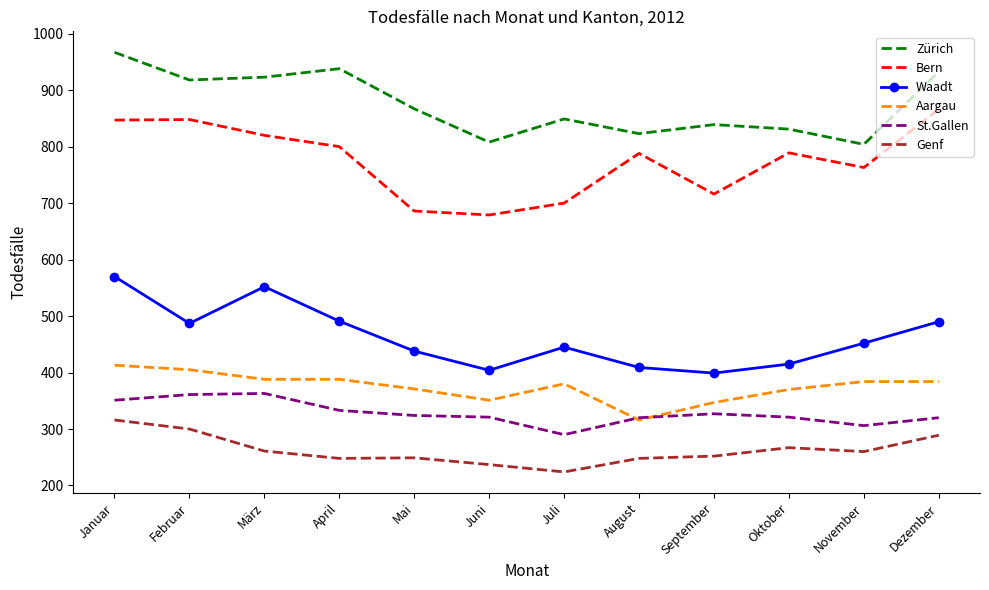

What is the approximate value of St.Gallen at Juni?

321